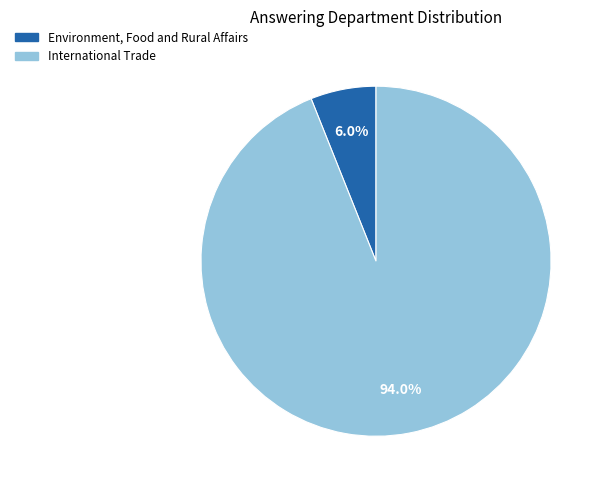

Is International Trade the majority of the pie?

Yes